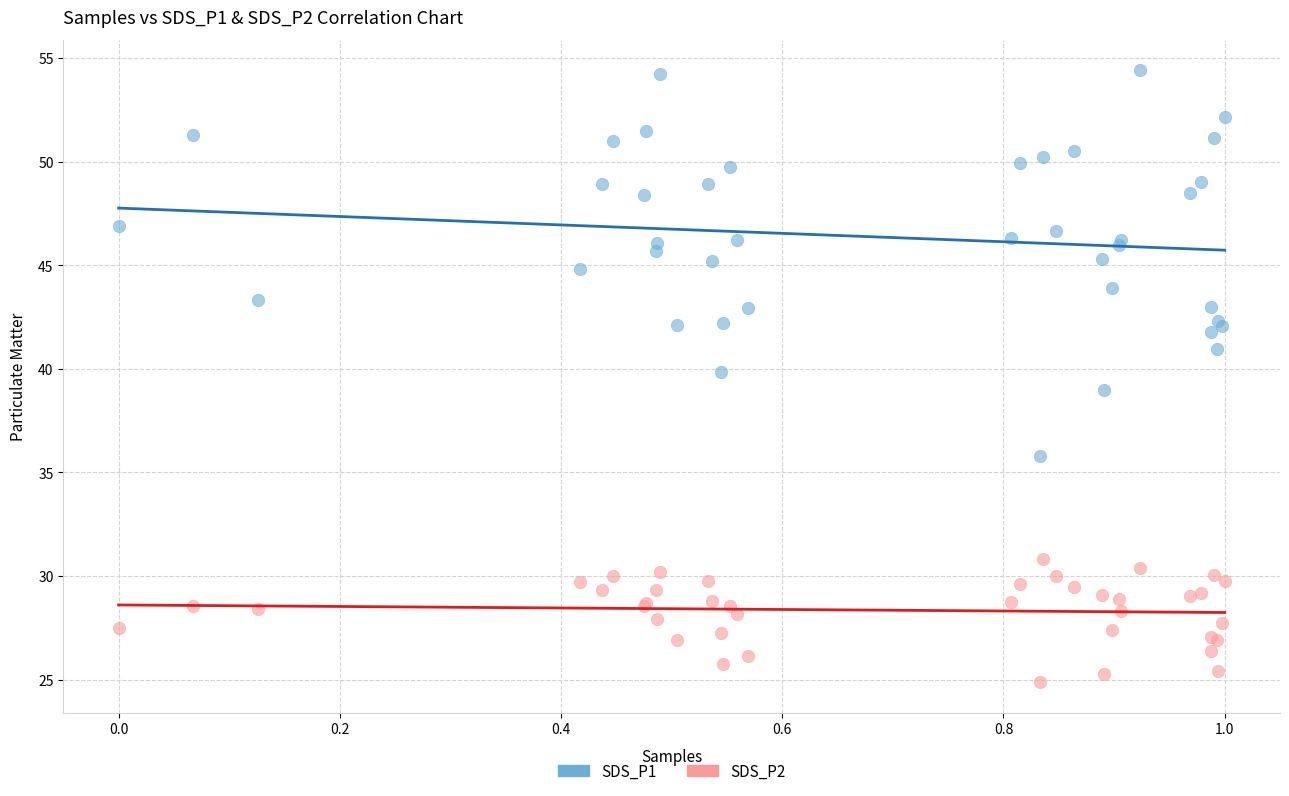

Which series has the widest spread of Y values?

SDS_P1